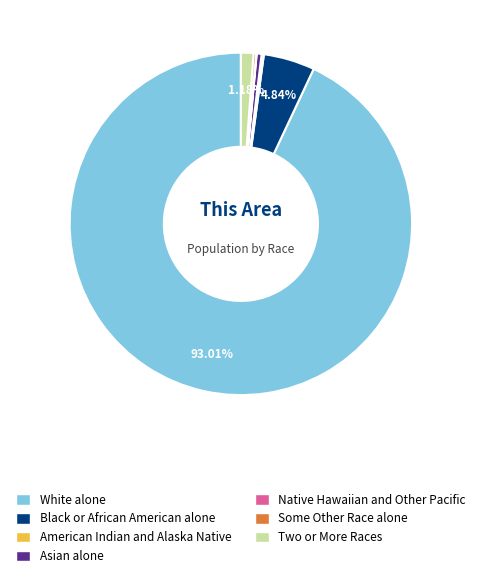

What portion of the pie excludes White alone?

7.0%